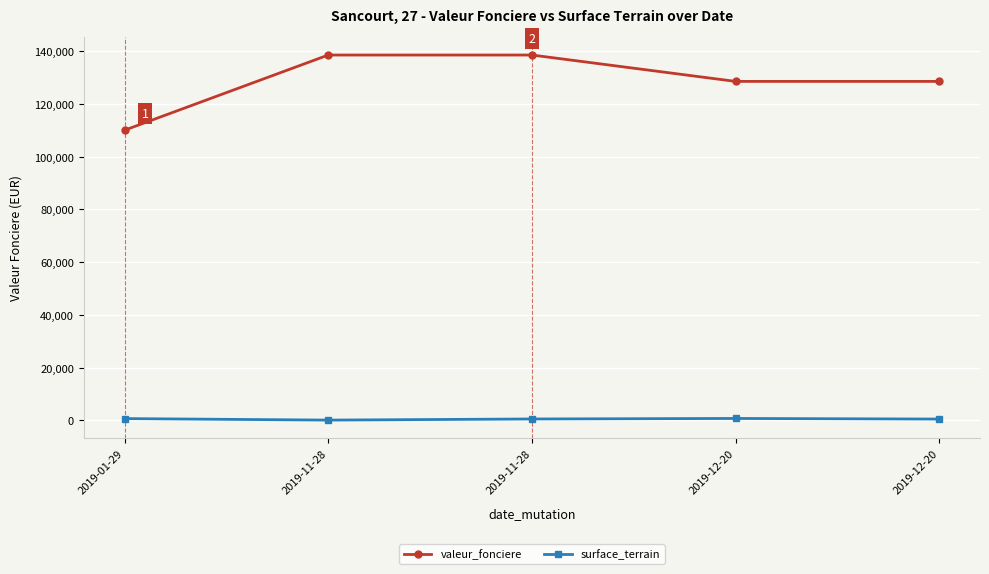

The surface_terrain series shows 783 at 2019-11-28. True or false?

False